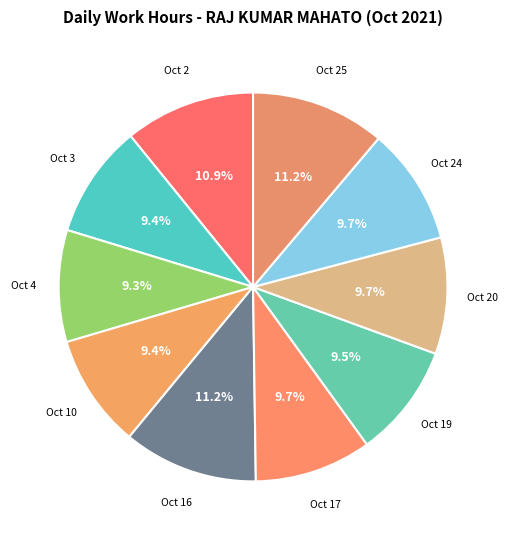

Which category has the biggest portion of the pie?

Oct 16